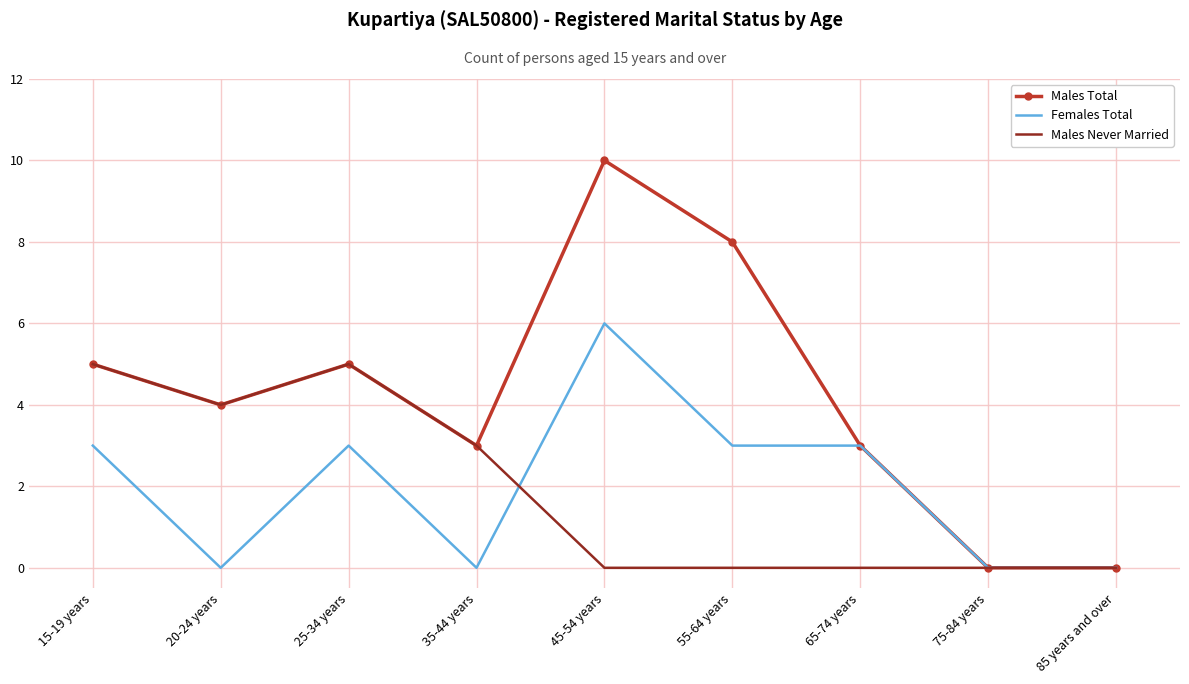

True or false: Males Total has more than 1 points higher than both neighbors.

True